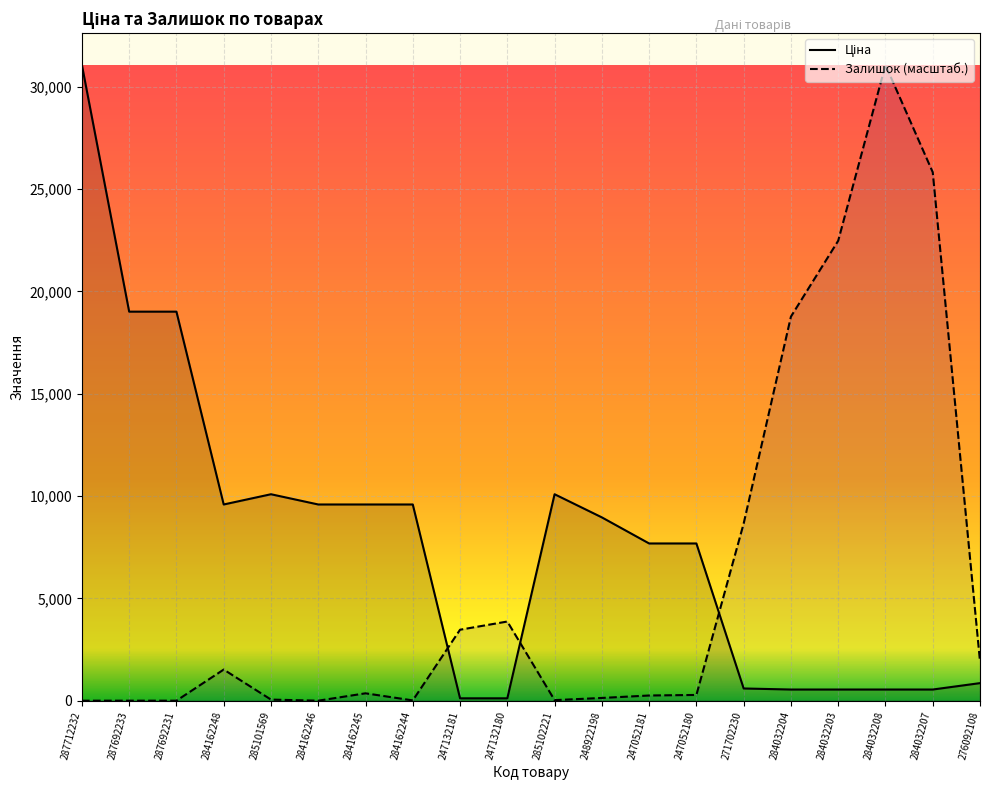

Is it true that Ціна equals 857.9 at 276092108?

True